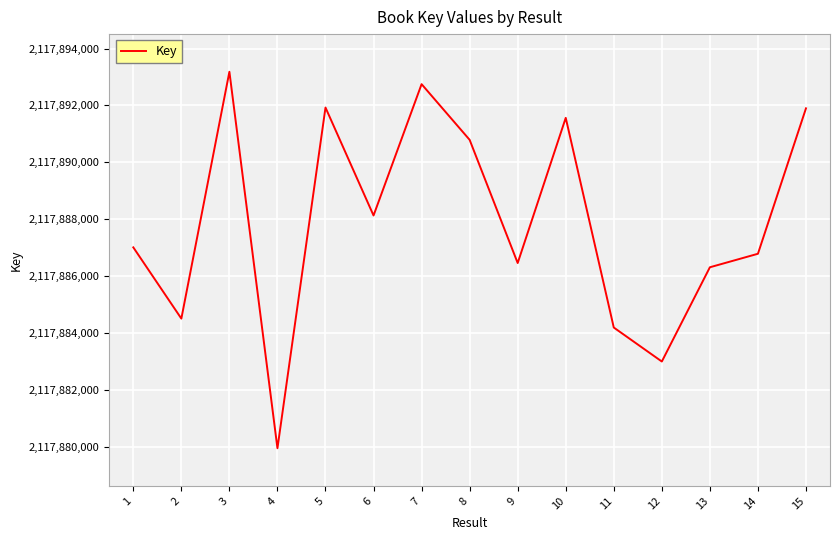

Is it true that the value at 6 is 2117888129?

True